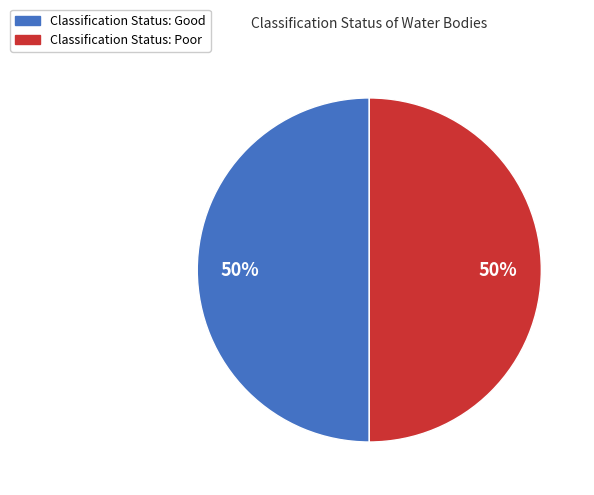

To the nearest percent, what is the average slice percentage?

50%